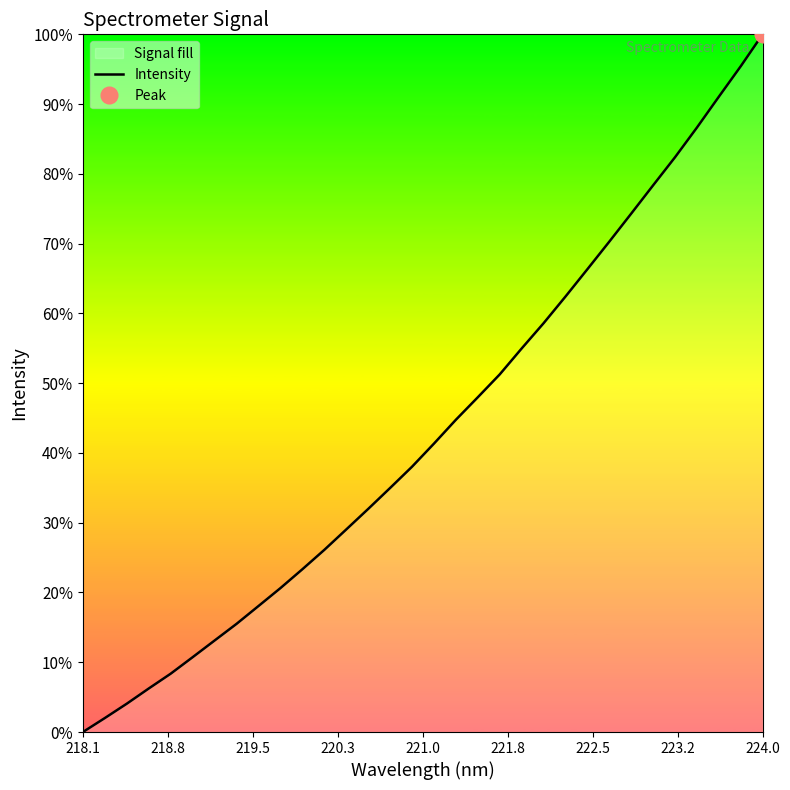

How many lines are shown in the chart?

1